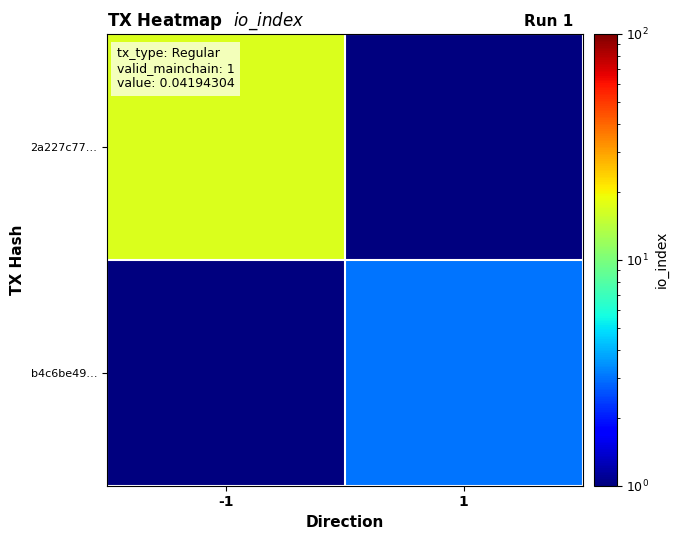

What is the difference between the highest and lowest values at -1?

16.5